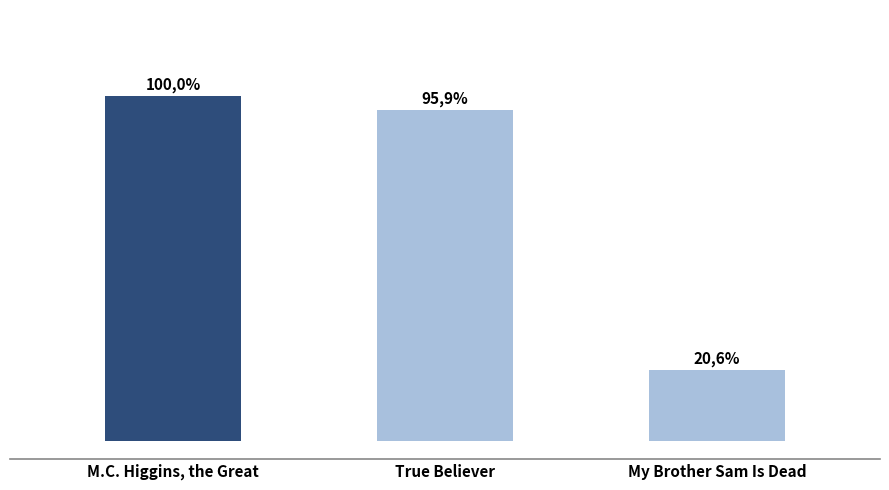

Is it true that the value at True Believer is 1.5?

False